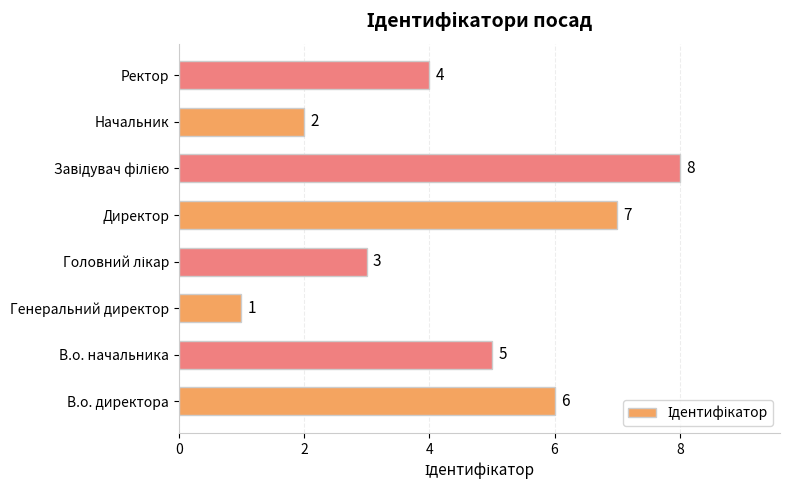

At which category does the chart reach its minimum across all series?

Генеральний директор